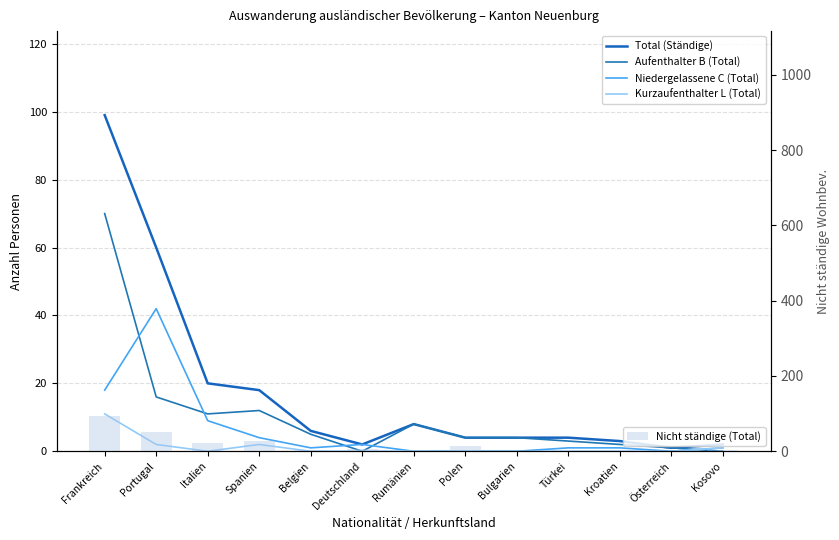

Where is Total (Ständige) nearest to the value 50?

Portugal